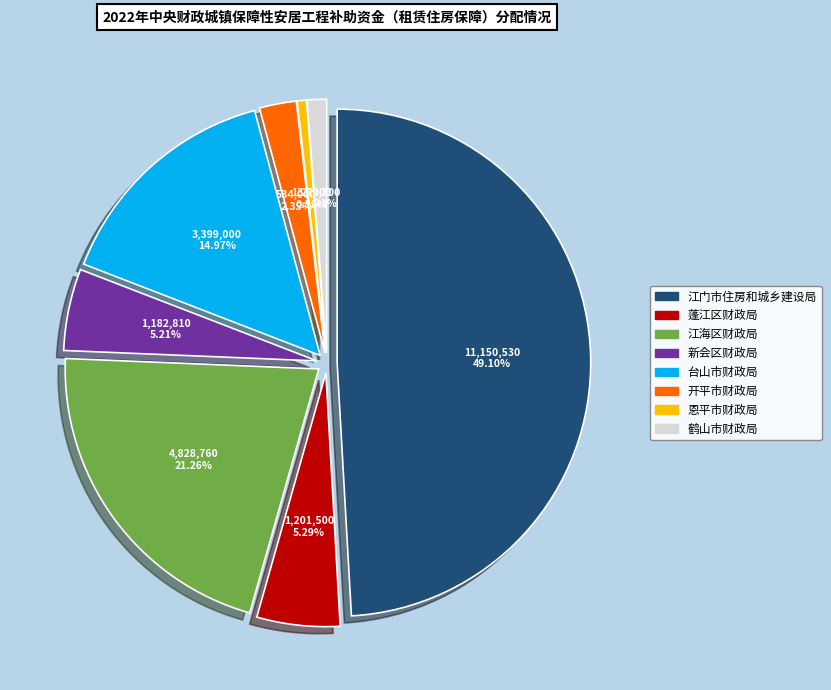

To the nearest percent, what percentage of the pie is 新会区财政局?

5%